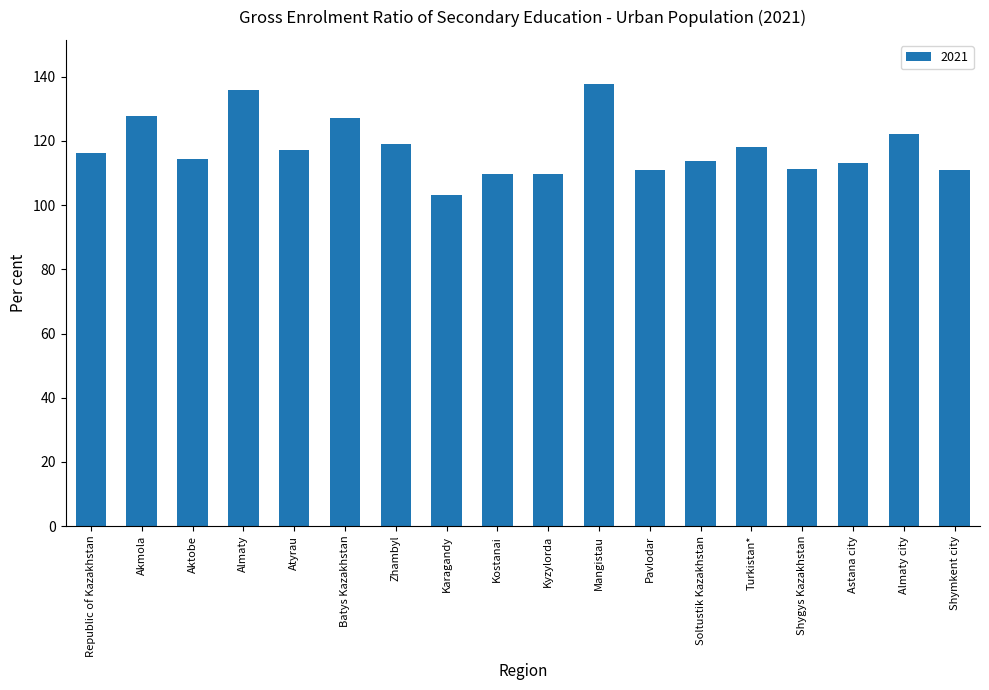

What is the difference between the values at Aktobe and Batys Kazakhstan?

12.8